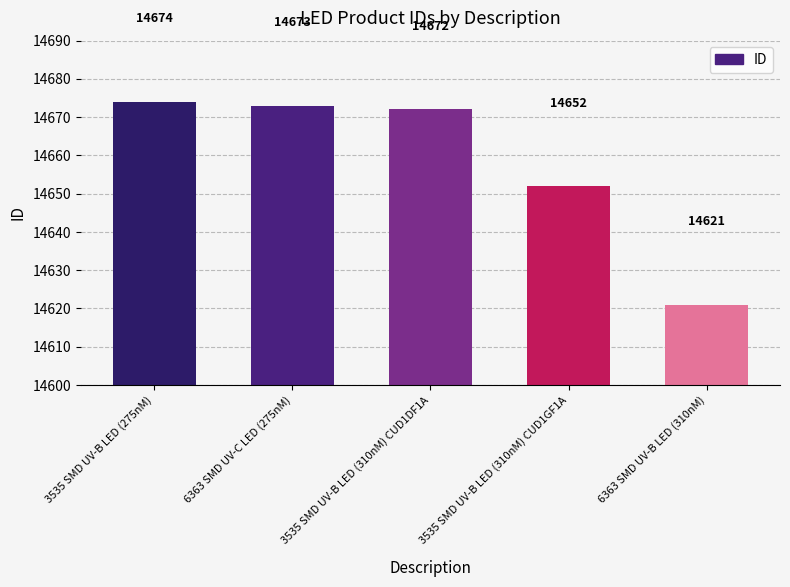

What is the label of the 5th bar from the left?

6363 SMD UV-B LED (310nM)